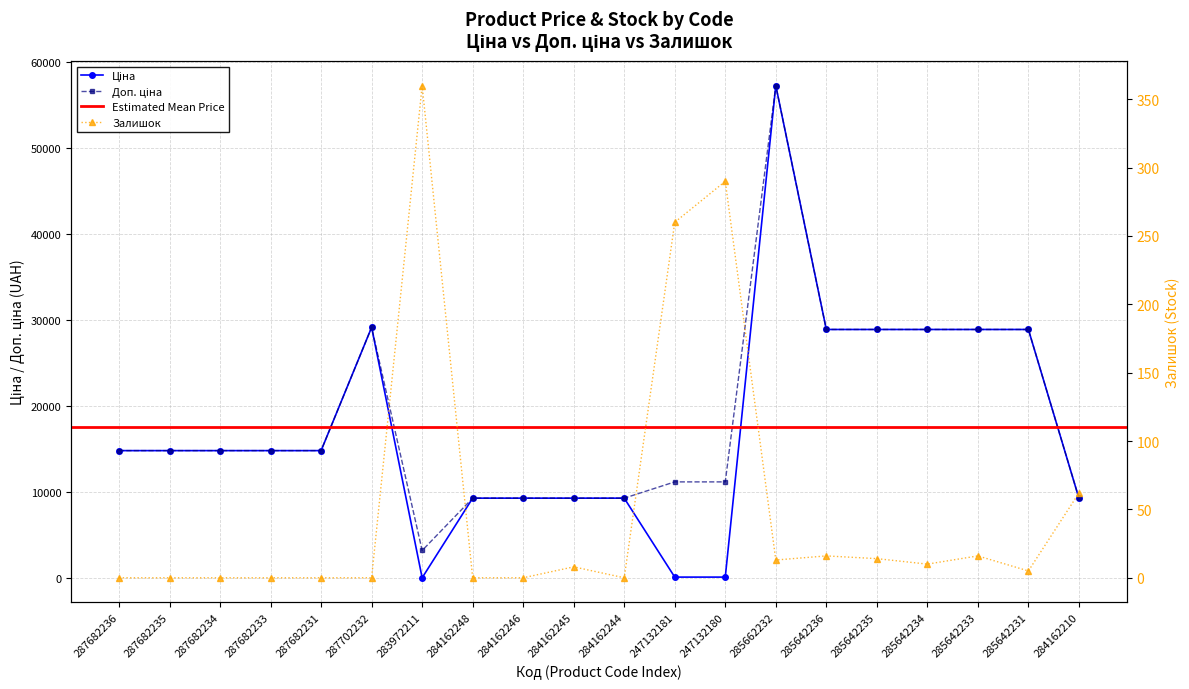

At how many categories does at least one series exceed 52289?

1